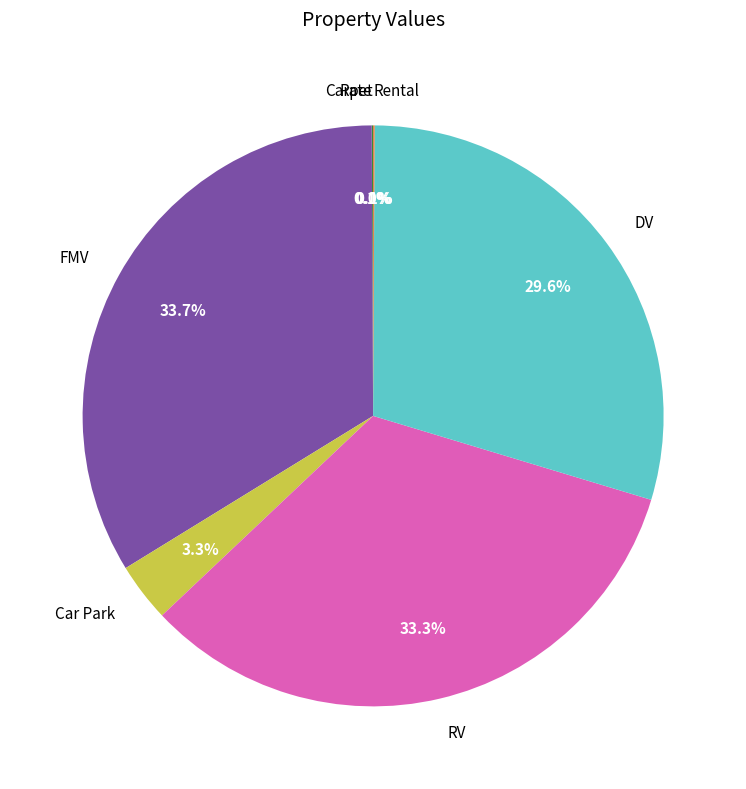

Combined, do DV and RV account for over 50%?

Yes